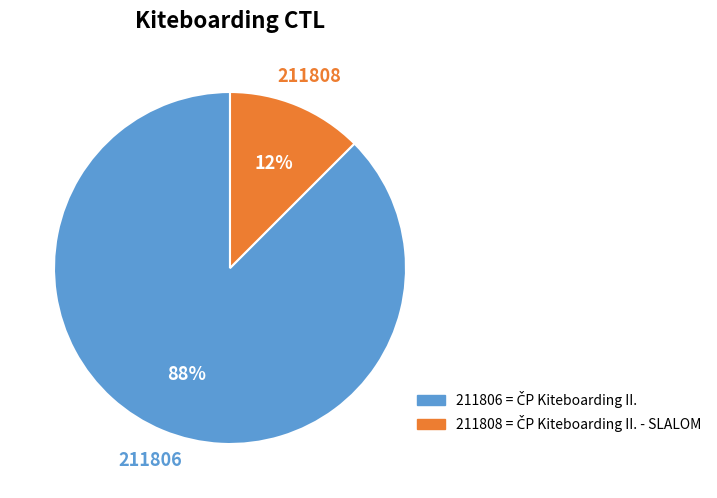

The 211808 slice represents 6% of the pie. True or false?

False